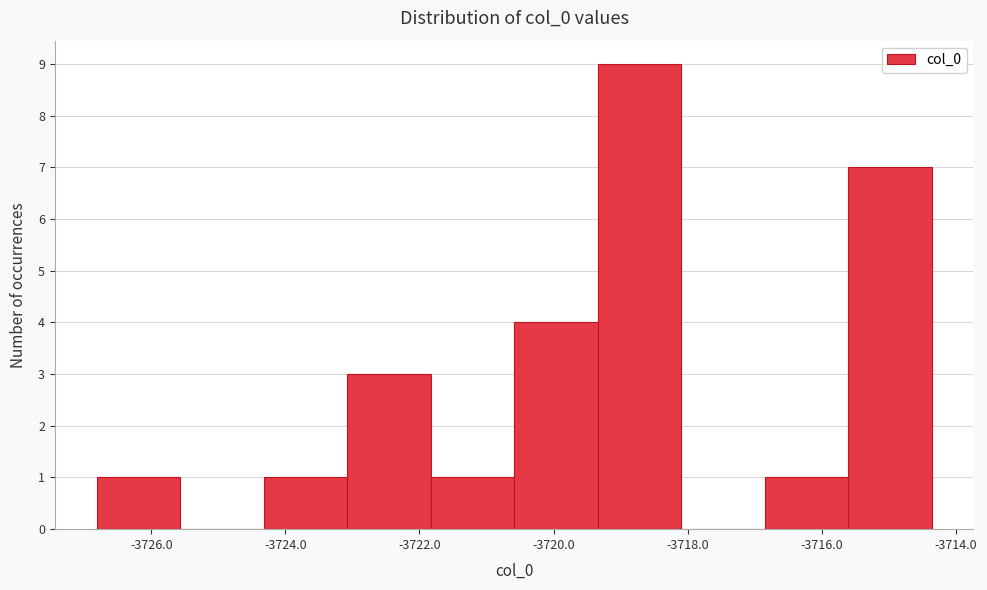

Reading left to right, list every bar in this chart as the range it spans on the x-axis followed by its height. Neither the bar edges nor the heights are printed on the chart, so give them approximately, as read against the axes.

-3726.8 to -3725.6: 1
-3725.6 to -3724.4: 0
-3724.4 to -3723.0: 1
-3723.0 to -3721.8: 3
-3721.8 to -3720.6: 1
-3720.6 to -3719.4: 4
-3719.4 to -3718.0: 9
-3718.0 to -3716.8: 0
-3716.8 to -3715.6: 1
-3715.6 to -3714.4: 7